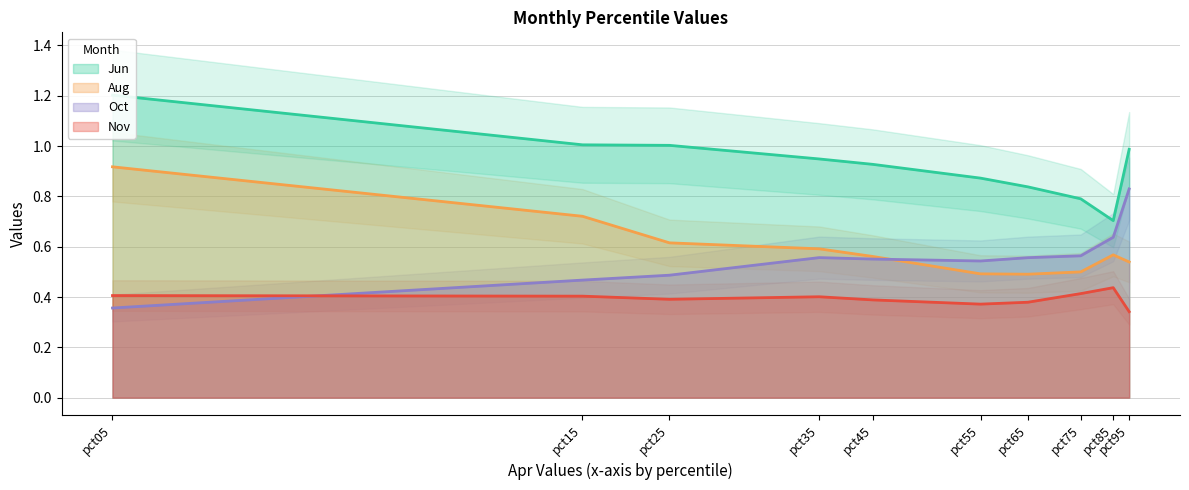

True or false: Oct and Jun intersect in this chart.

False